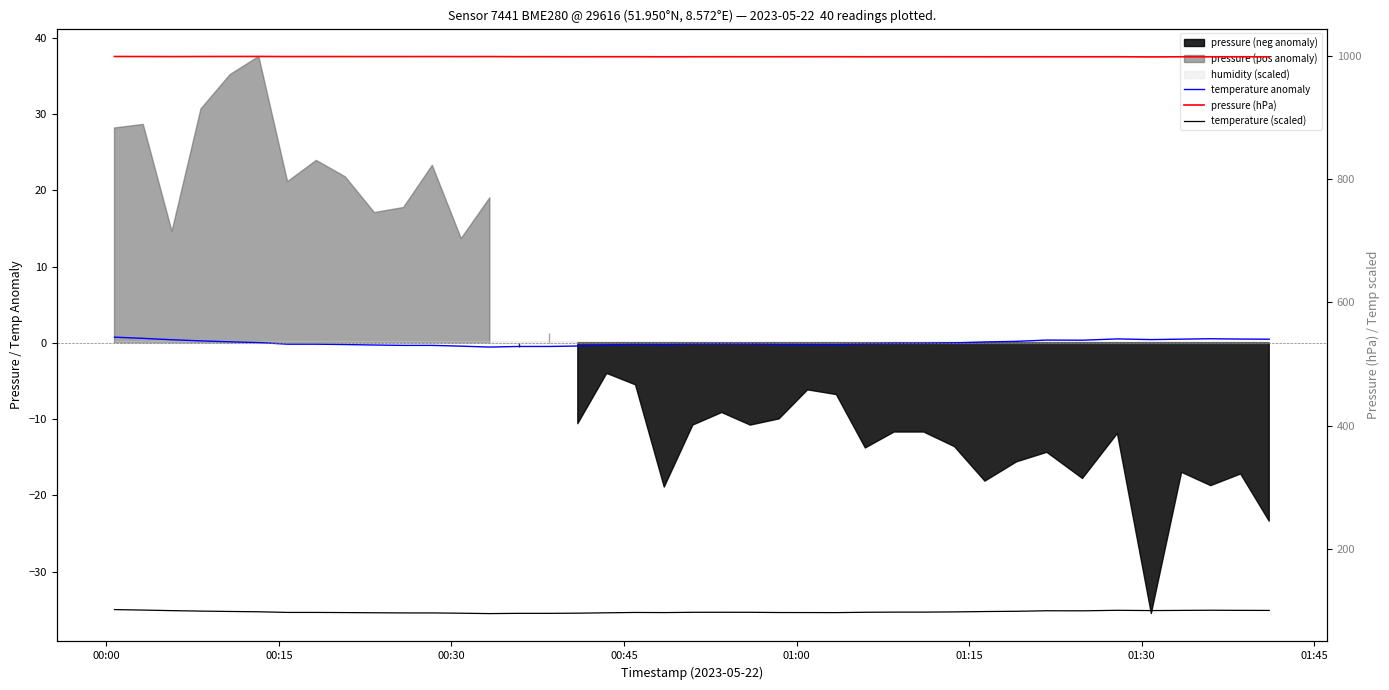

Is the value of temperature anomaly at 39 greater than the value of pressure (hPa) at 01:45?

No